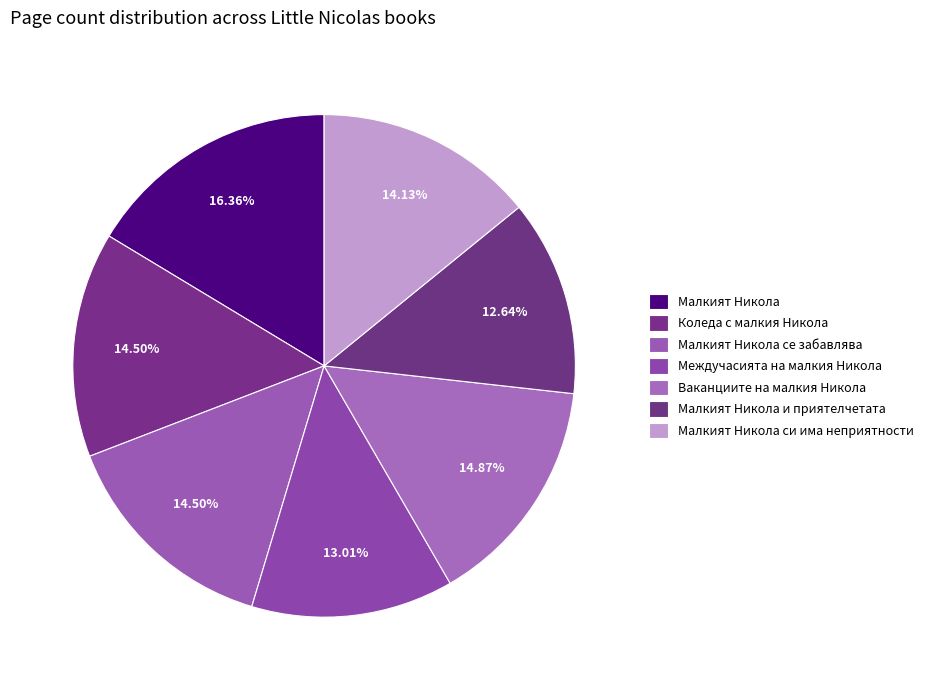

To the nearest percent, what is the combined percentage of Малкият Никола се забавлява and Малкият Никола си има неприятности?

29%